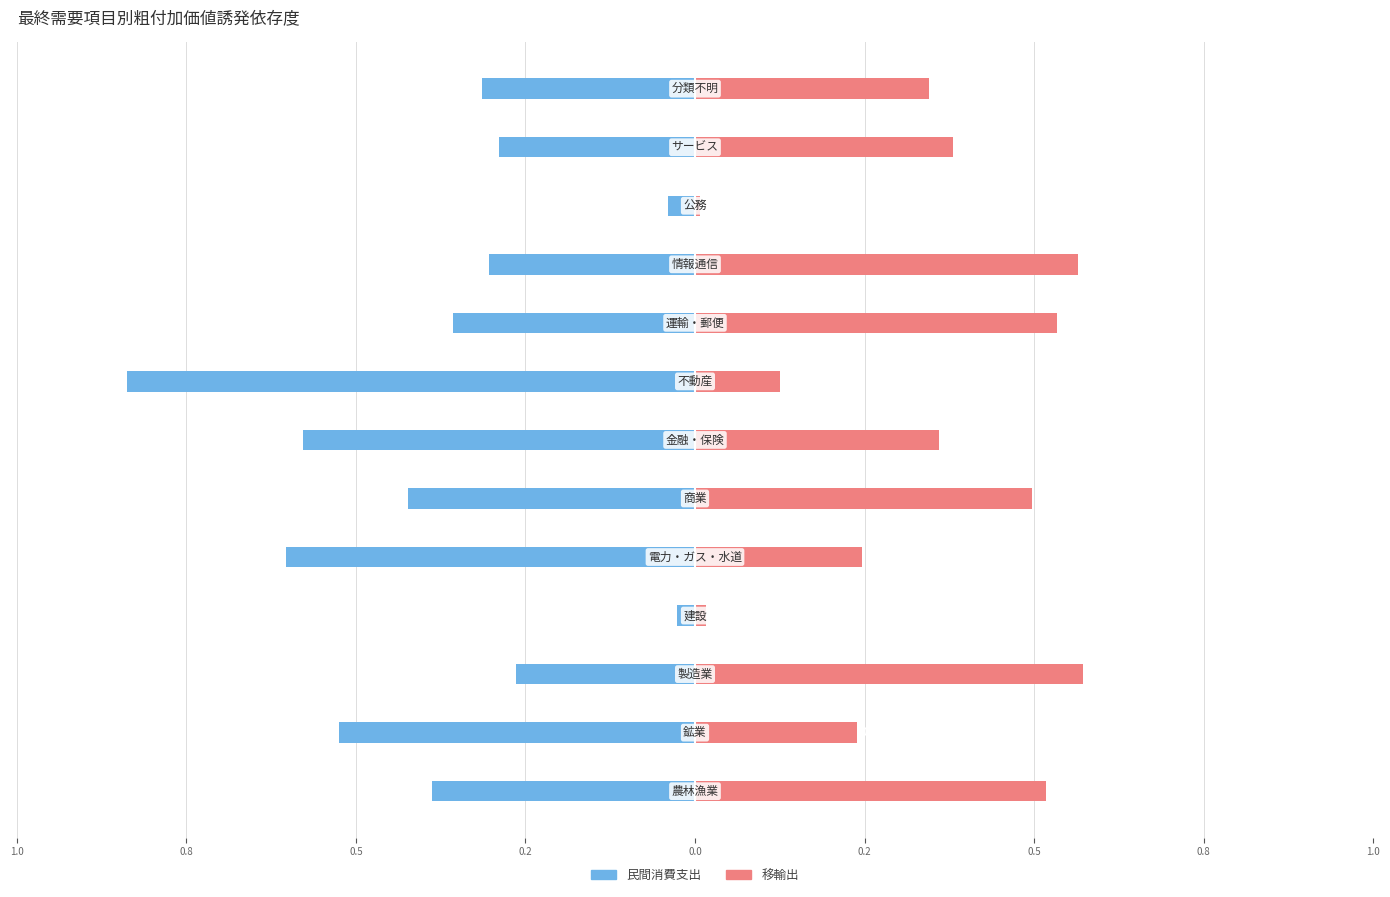

What value does the 民間消費支出 series have at 9?

-0.3